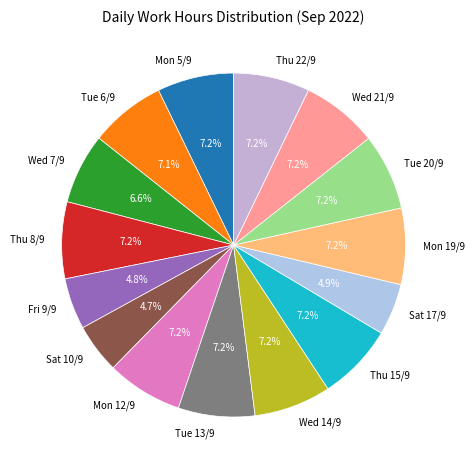

True or false: Sat 17/9 accounts for 5% of the total.

True